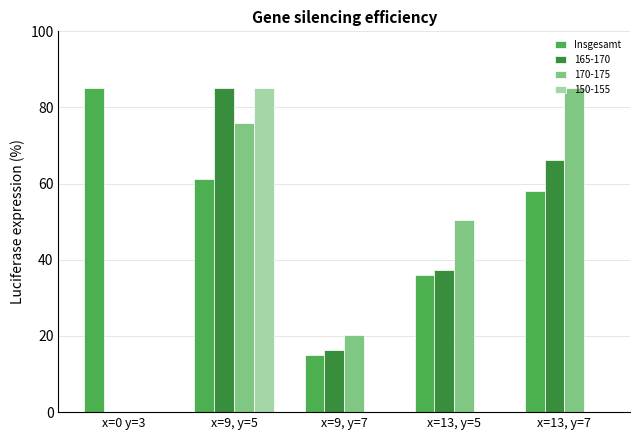

At which label does 165-170 reach its peak?

x=9, y=5